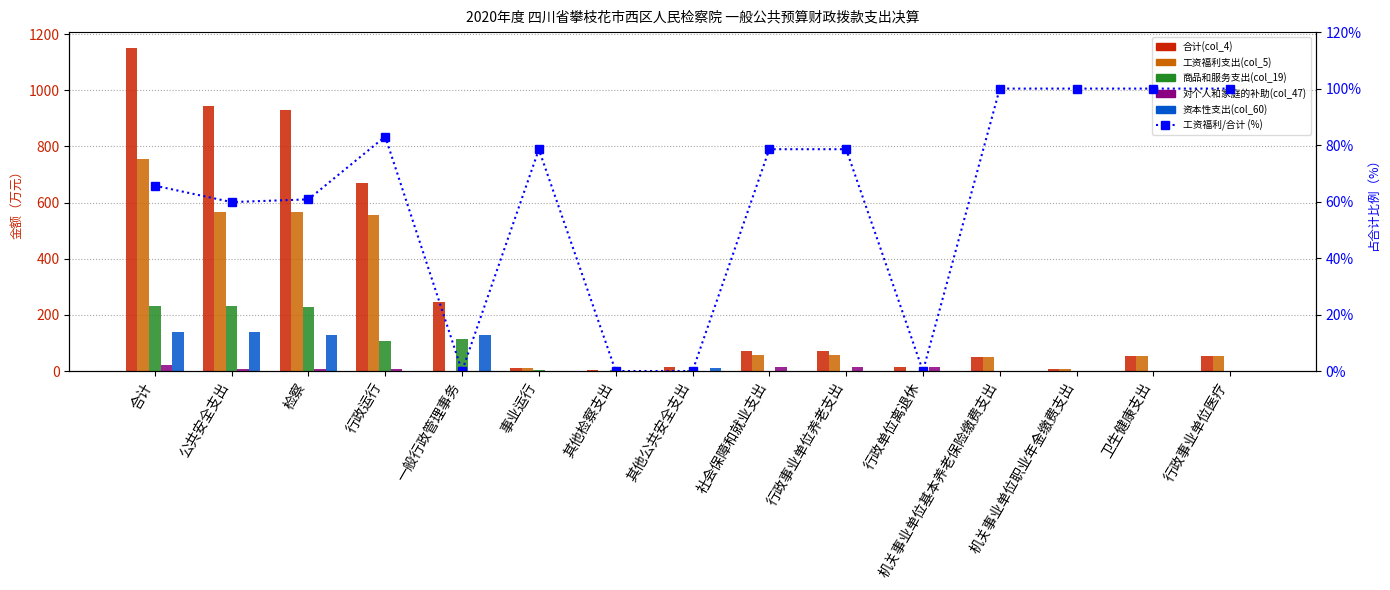

Reading left to right, extract all data points from this chart.

合计(col_4): 合计=1149.4	公共安全支出=945.2	检察=930.2	行政运行=669.3	一般行政管理事务=245.1	事业运行=12.3	其他检察支出=3.5	其他公共安全支出=15.0	社会保障和就业支出=70.4	行政事业单位养老支出=70.4	行政单位离退休=15.1	机关事业单位基本养老保险缴费支出=49.6	机关事业单位职业年金缴费支出=5.7	卫生健康支出=54.7	行政事业单位医疗=54.7
工资福利支出(col_5): 合计=754.4	公共安全支出=565.4	检察=565.4	行政运行=555.8	一般行政管理事务=0.0	事业运行=9.7	其他检察支出=0.0	其他公共安全支出=0.0	社会保障和就业支出=55.3	行政事业单位养老支出=55.3	行政单位离退休=0.0	机关事业单位基本养老保险缴费支出=49.6	机关事业单位职业年金缴费支出=5.7	卫生健康支出=54.7	行政事业单位医疗=54.7
商品和服务支出(col_19): 合计=232.2	公共安全支出=232.2	检察=226.9	行政运行=105.6	一般行政管理事务=115.1	事业运行=2.6	其他检察支出=3.5	其他公共安全支出=5.3	社会保障和就业支出=0.0	行政事业单位养老支出=0.0	行政单位离退休=0.0	机关事业单位基本养老保险缴费支出=0.0	机关事业单位职业年金缴费支出=0.0	卫生健康支出=0.0	行政事业单位医疗=0.0
对个人和家庭的补助(col_47): 合计=23.1	公共安全支出=8.0	检察=8.0	行政运行=8.0	一般行政管理事务=0.0	事业运行=0.0	其他检察支出=0.0	其他公共安全支出=0.0	社会保障和就业支出=15.1	行政事业单位养老支出=15.1	行政单位离退休=15.1	机关事业单位基本养老保险缴费支出=0.0	机关事业单位职业年金缴费支出=0.0	卫生健康支出=0.0	行政事业单位医疗=0.0
资本性支出(col_60): 合计=139.6	公共安全支出=139.6	检察=129.9	行政运行=0.0	一般行政管理事务=129.9	事业运行=0.0	其他检察支出=0.0	其他公共安全支出=9.7	社会保障和就业支出=0.0	行政事业单位养老支出=0.0	行政单位离退休=0.0	机关事业单位基本养老保险缴费支出=0.0	机关事业单位职业年金缴费支出=0.0	卫生健康支出=0.0	行政事业单位医疗=0.0
工资福利/合计 (%): 合计=65.6	公共安全支出=59.8	检察=60.8	行政运行=83.0	一般行政管理事务=0.0	事业运行=78.5	其他检察支出=0.0	其他公共安全支出=0.0	社会保障和就业支出=78.5	行政事业单位养老支出=78.5	行政单位离退休=0.0	机关事业单位基本养老保险缴费支出=100.0	机关事业单位职业年金缴费支出=100.0	卫生健康支出=100.0	行政事业单位医疗=100.0